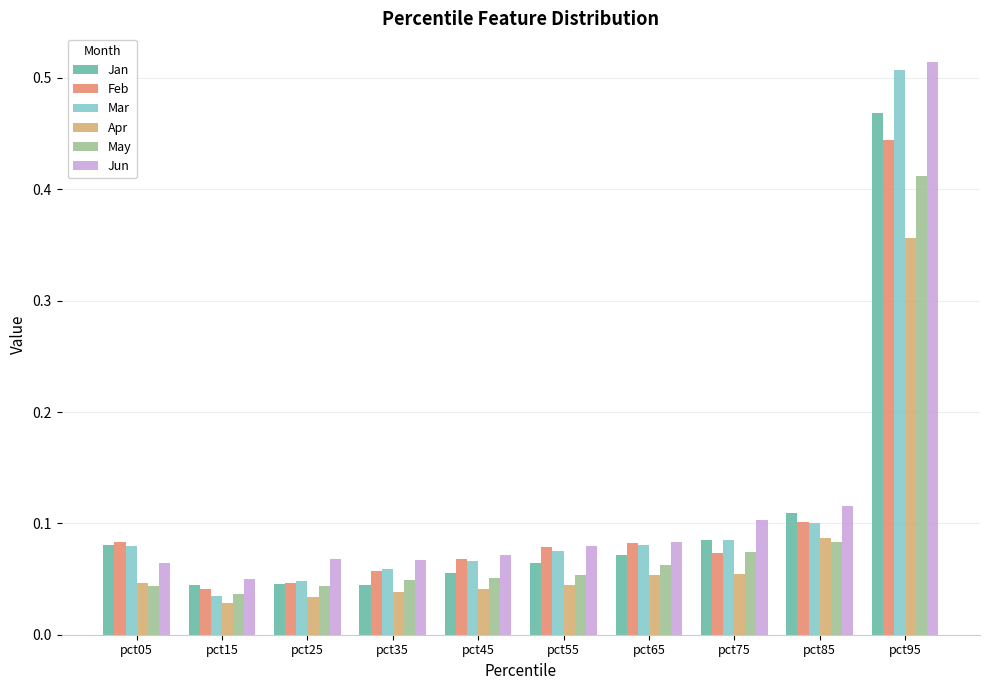

At how many categories does at least one series exceed 0?

10